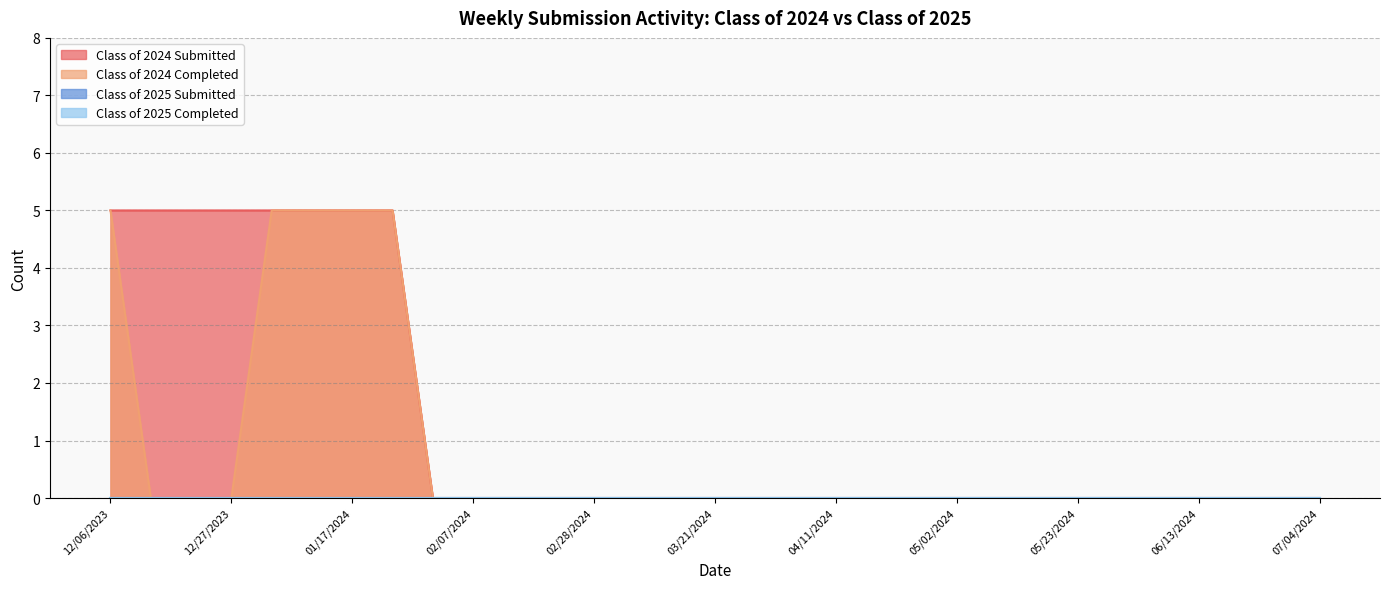

True or false: Class of 2024 Submitted has a value of -2 at 01/31/2024.

False